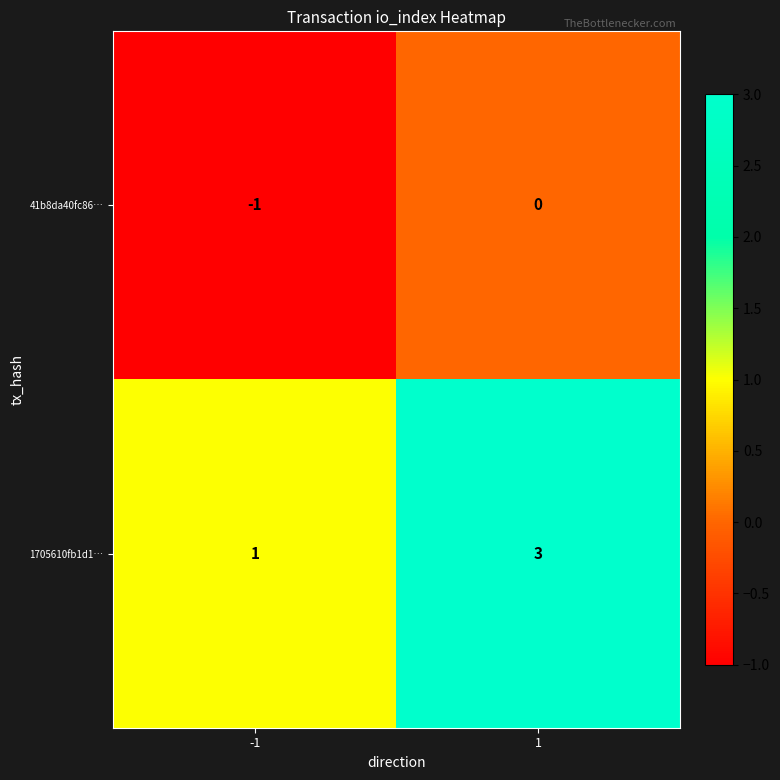

Reading left to right, what are all the values shown in this chart?

41b8da40fc86…: -1=-1	1=0
1705610fb1d1…: -1=1	1=3